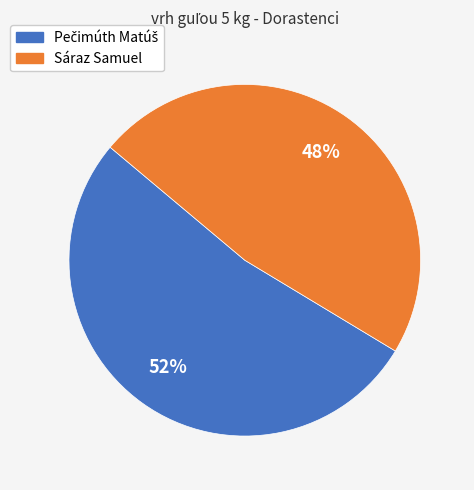

How many segments does this pie chart have?

2